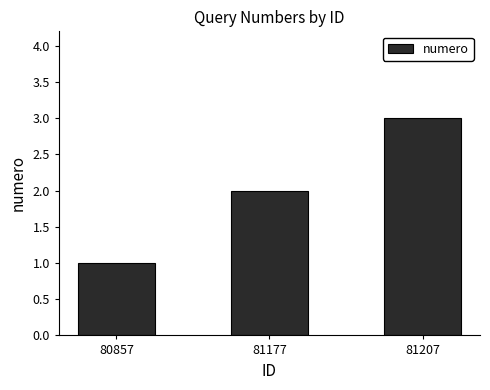

Which category has the lowest value across all series?

80857